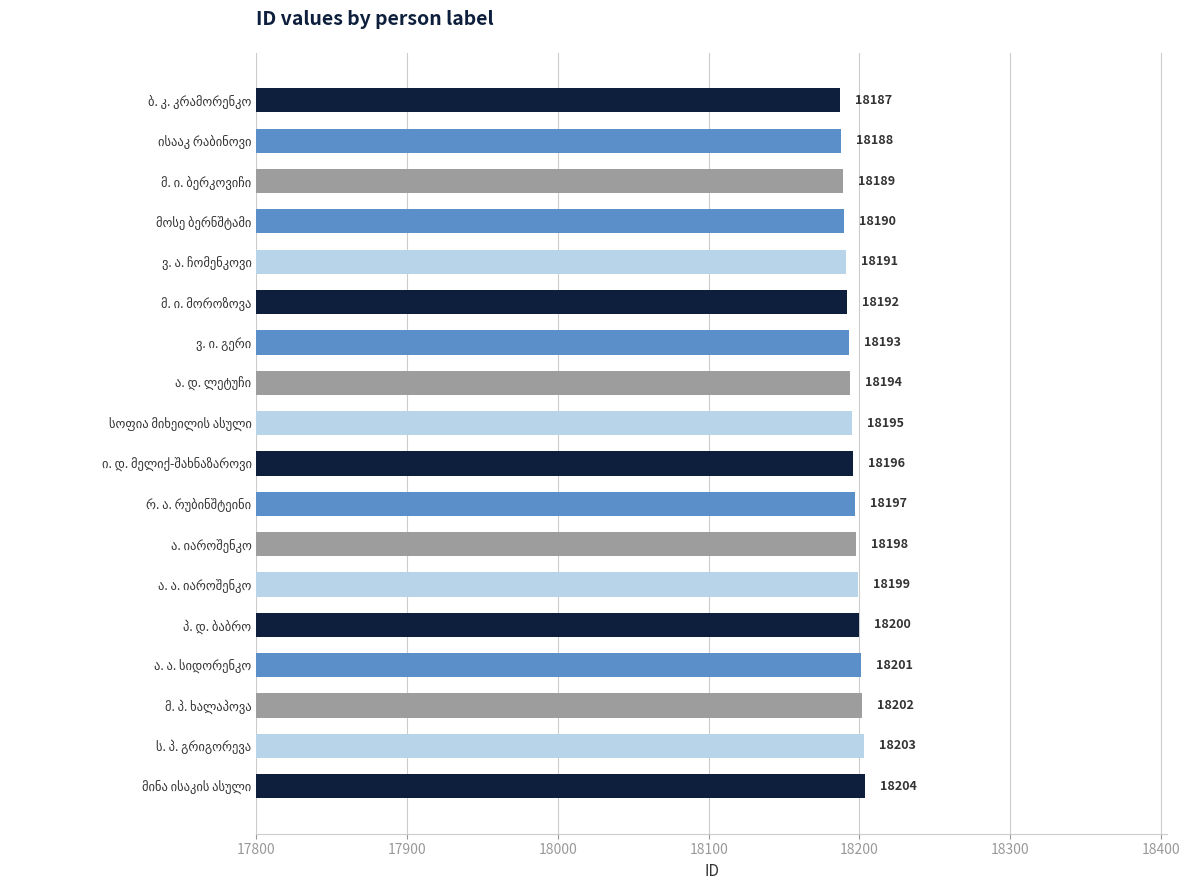

What is the average value?

18196